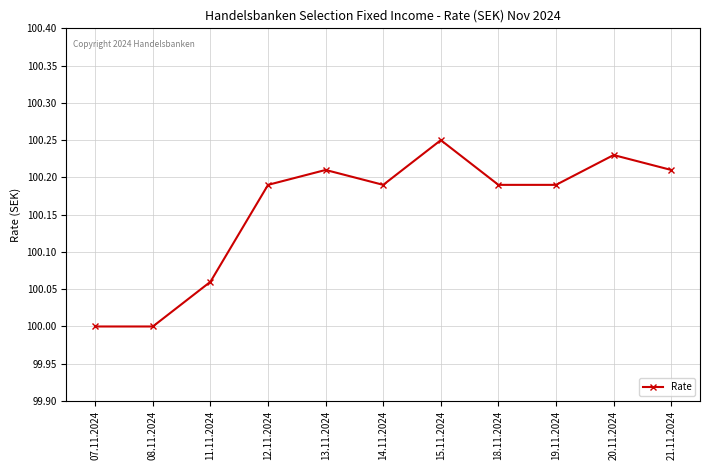

At which category does the data reach its first local peak?

13.11.2024